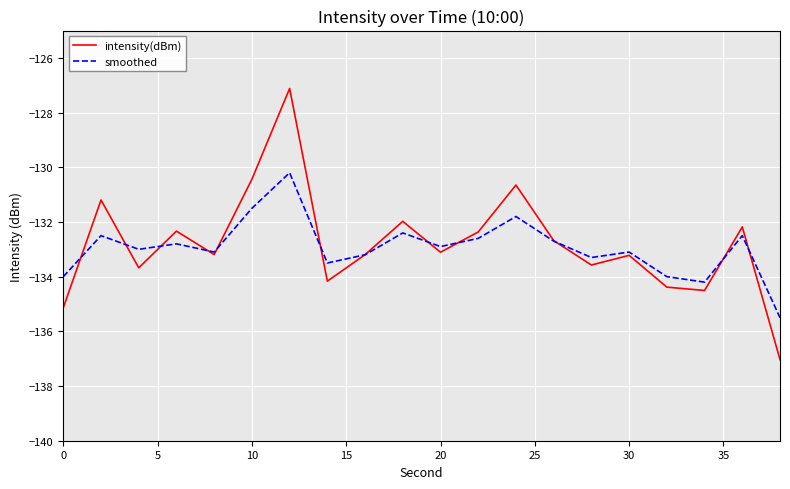

Which series has the largest range (max minus min)?

intensity(dBm)